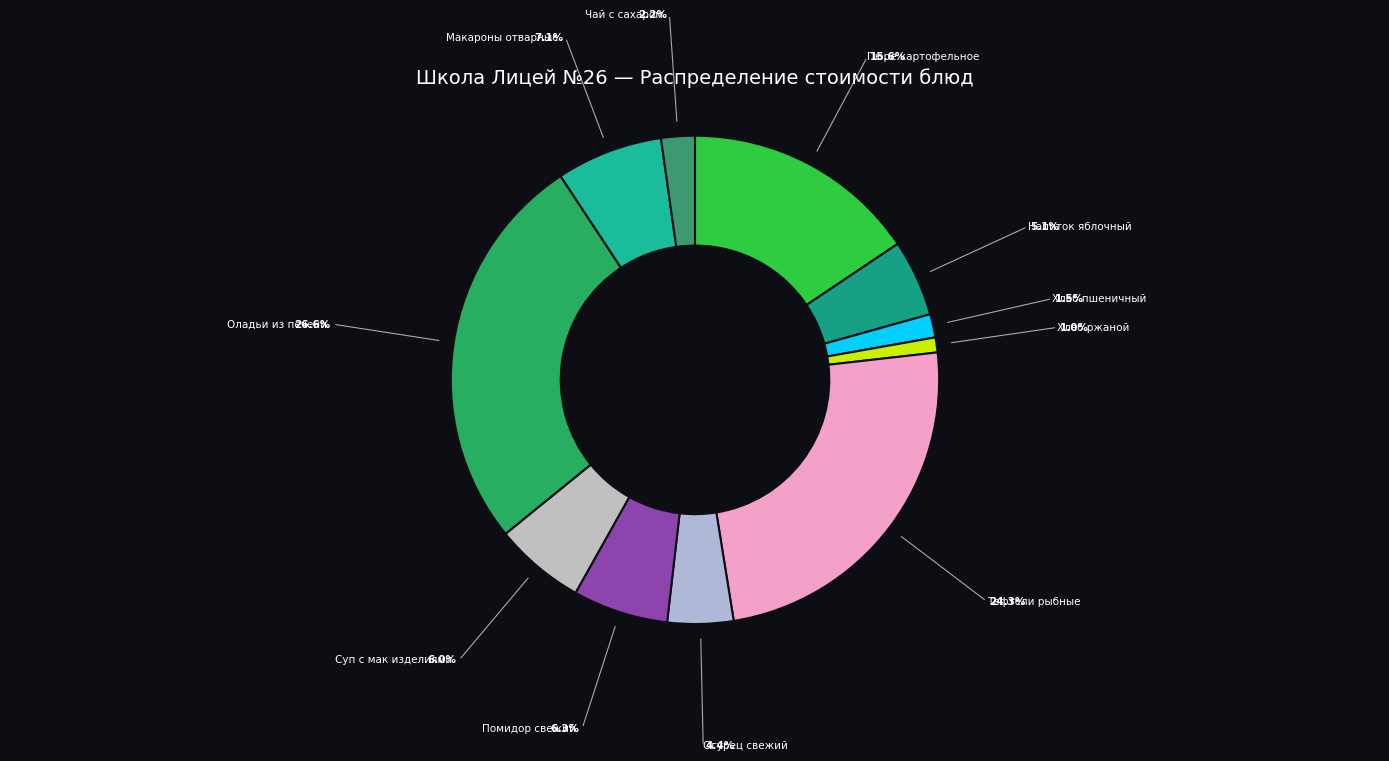

The Пюре картофельное slice represents 16% of the pie. True or false?

True